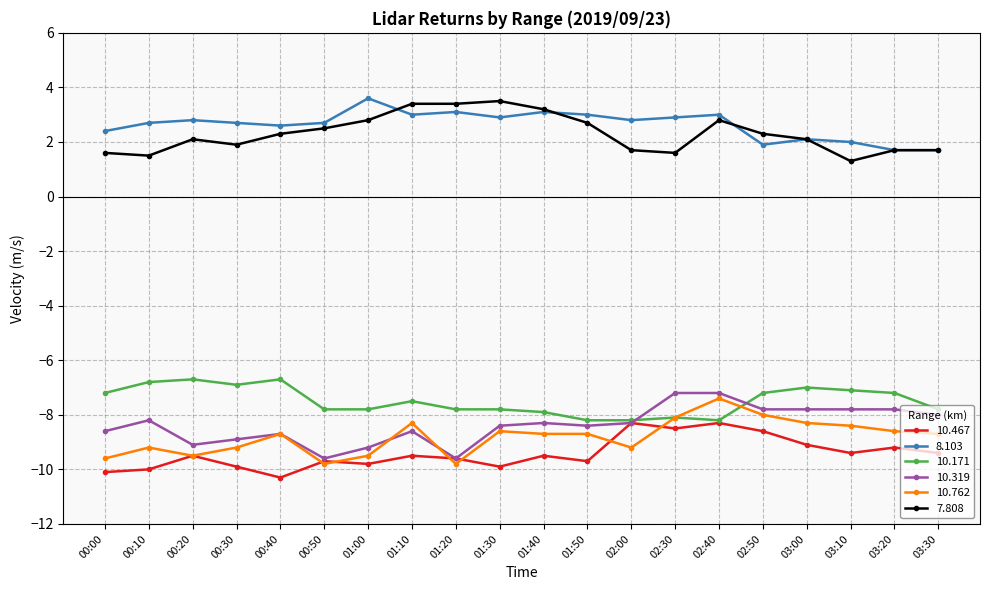

How many series are shown in this chart?

6